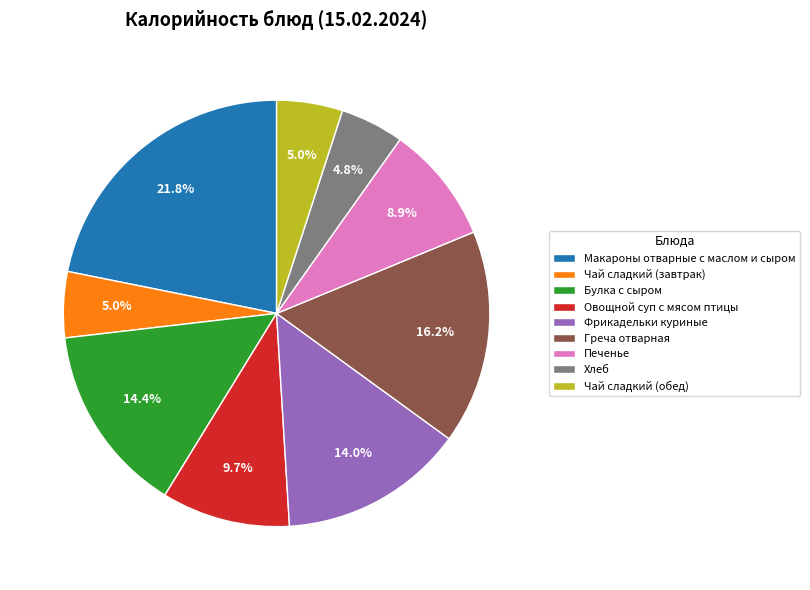

Does any single category account for the majority?

No